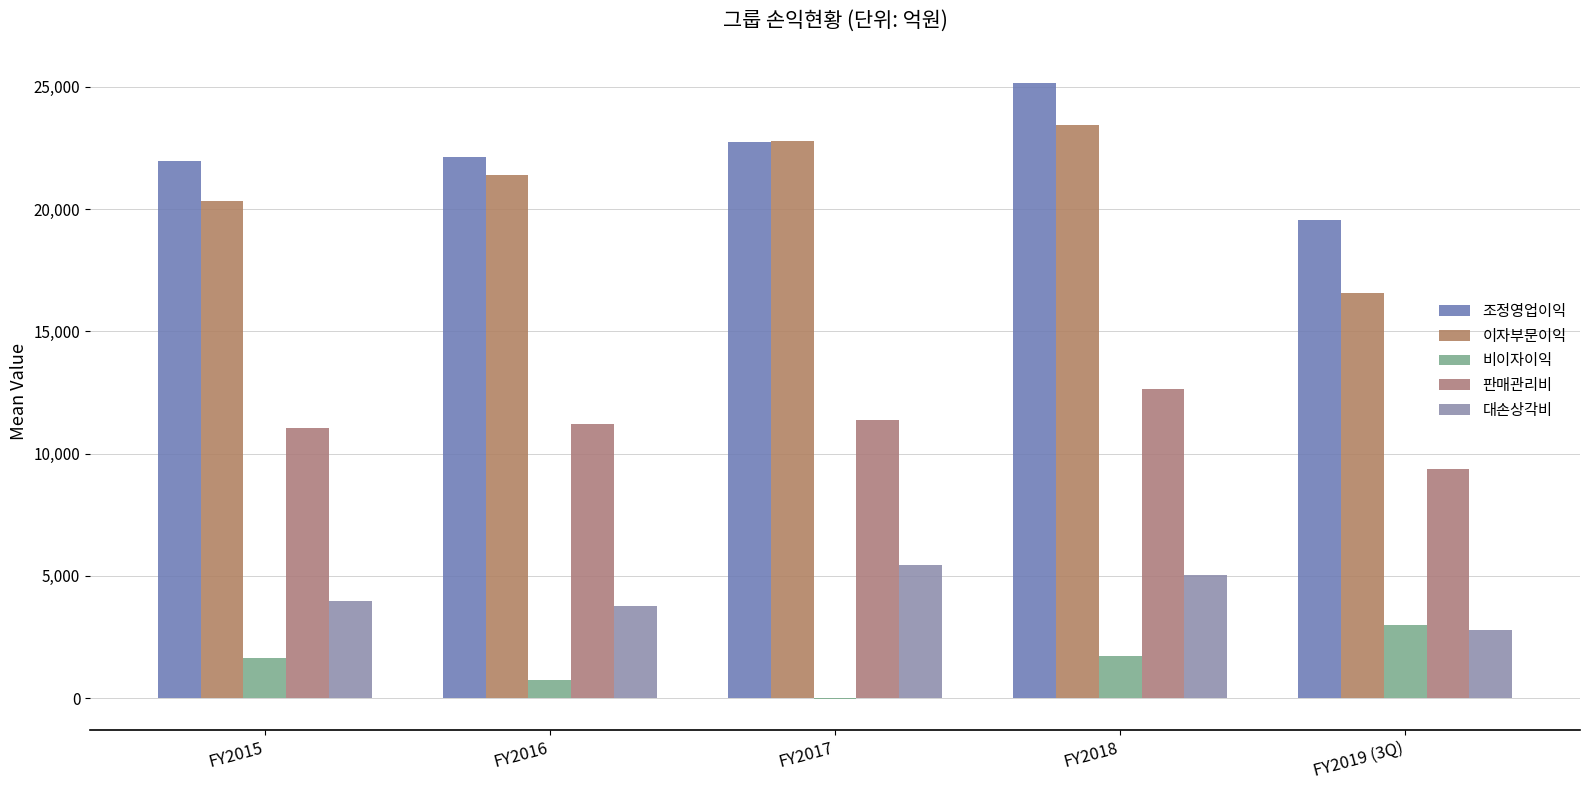

How many distinct data groups are displayed?

5